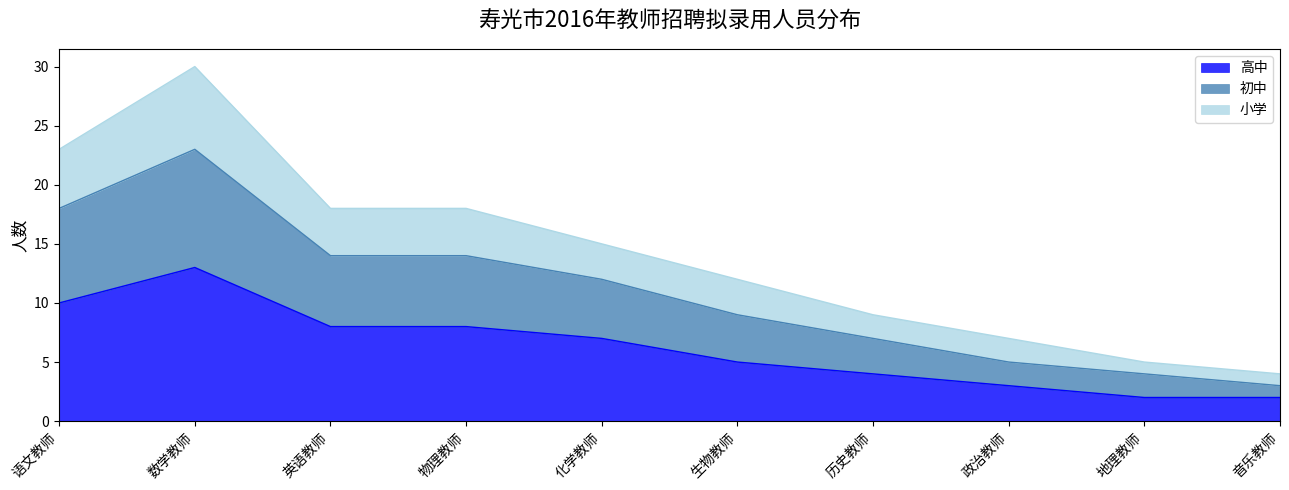

What are all the series names shown in the legend?

高中, 初中, 小学